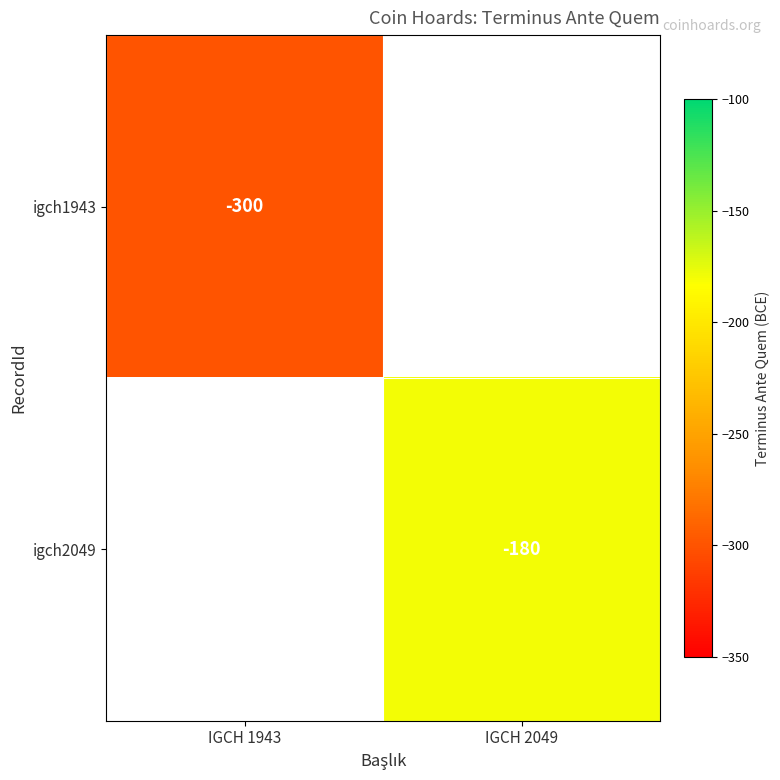

The value of igch2049 at IGCH 2049 is -246. True or false?

False